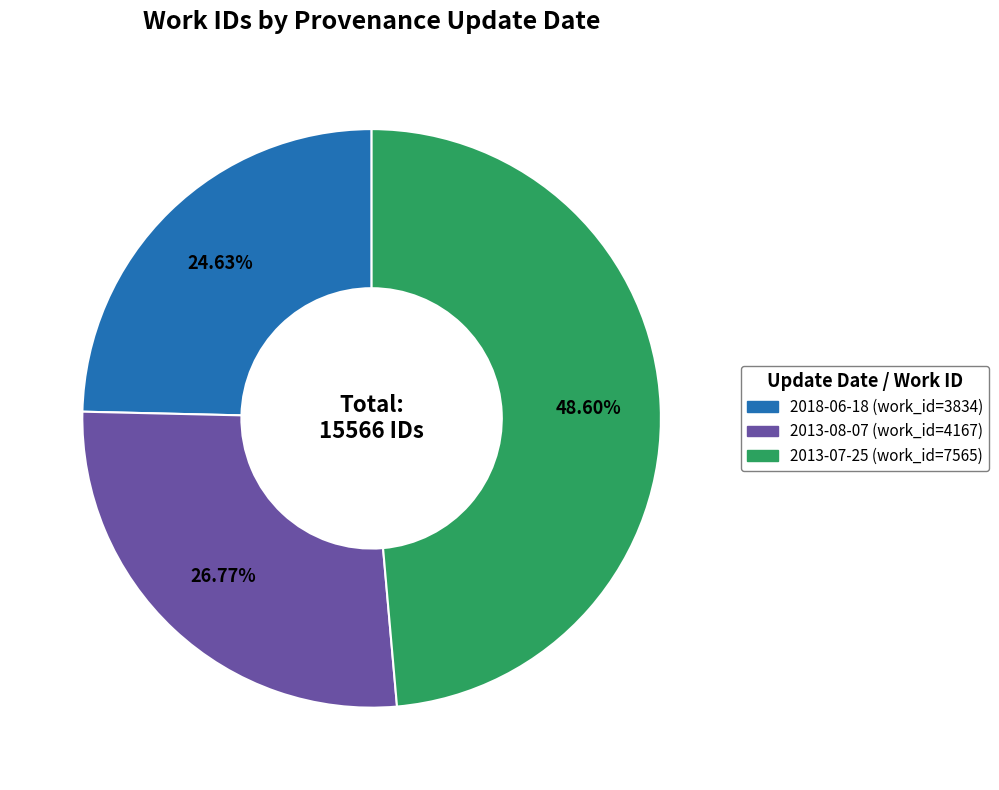

Rank the categories by value from highest to lowest.

2013-07-25, 2013-08-07, 2018-06-18